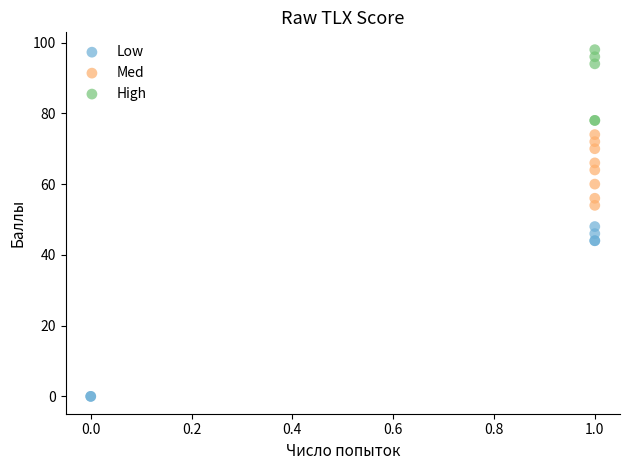

Which series has the widest spread of Y values?

Low